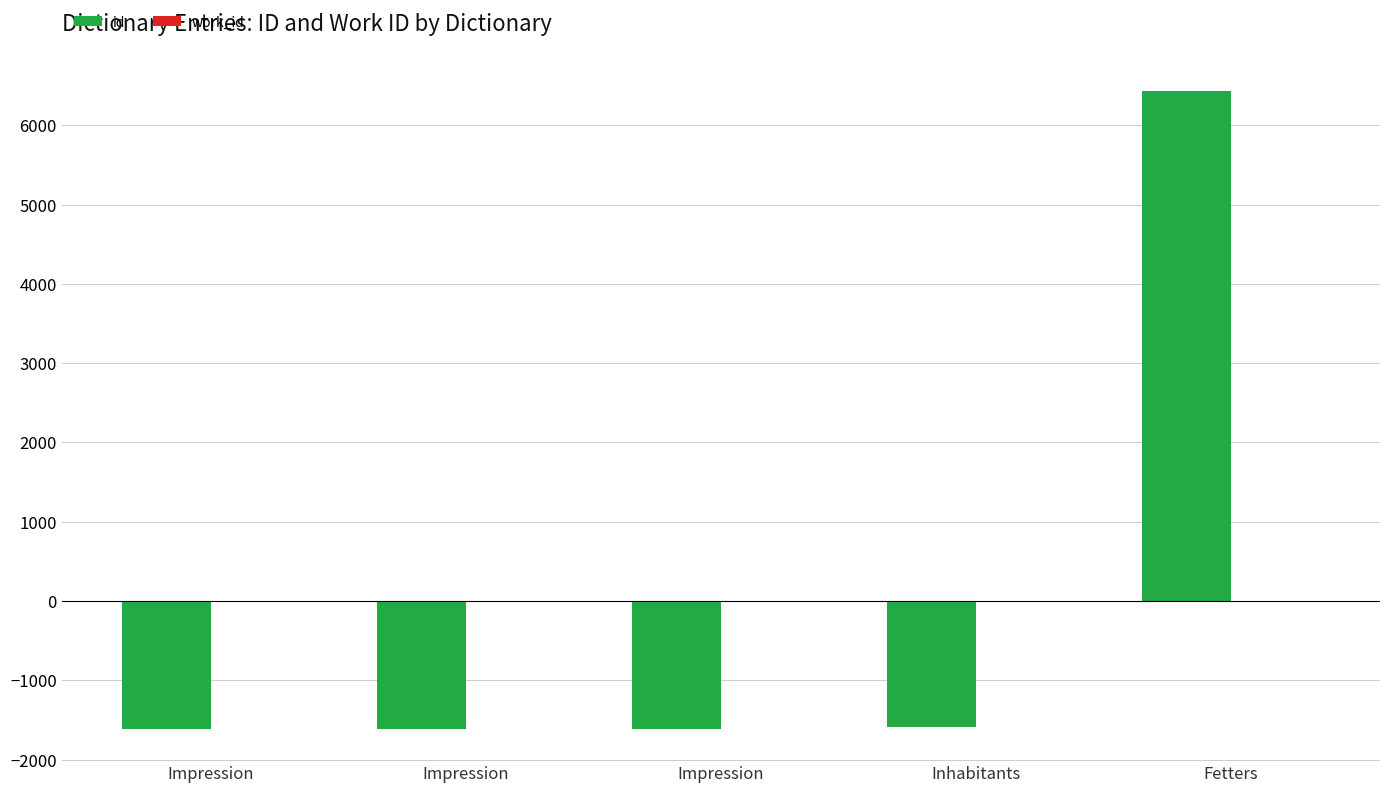

How many data points does each series have?

5